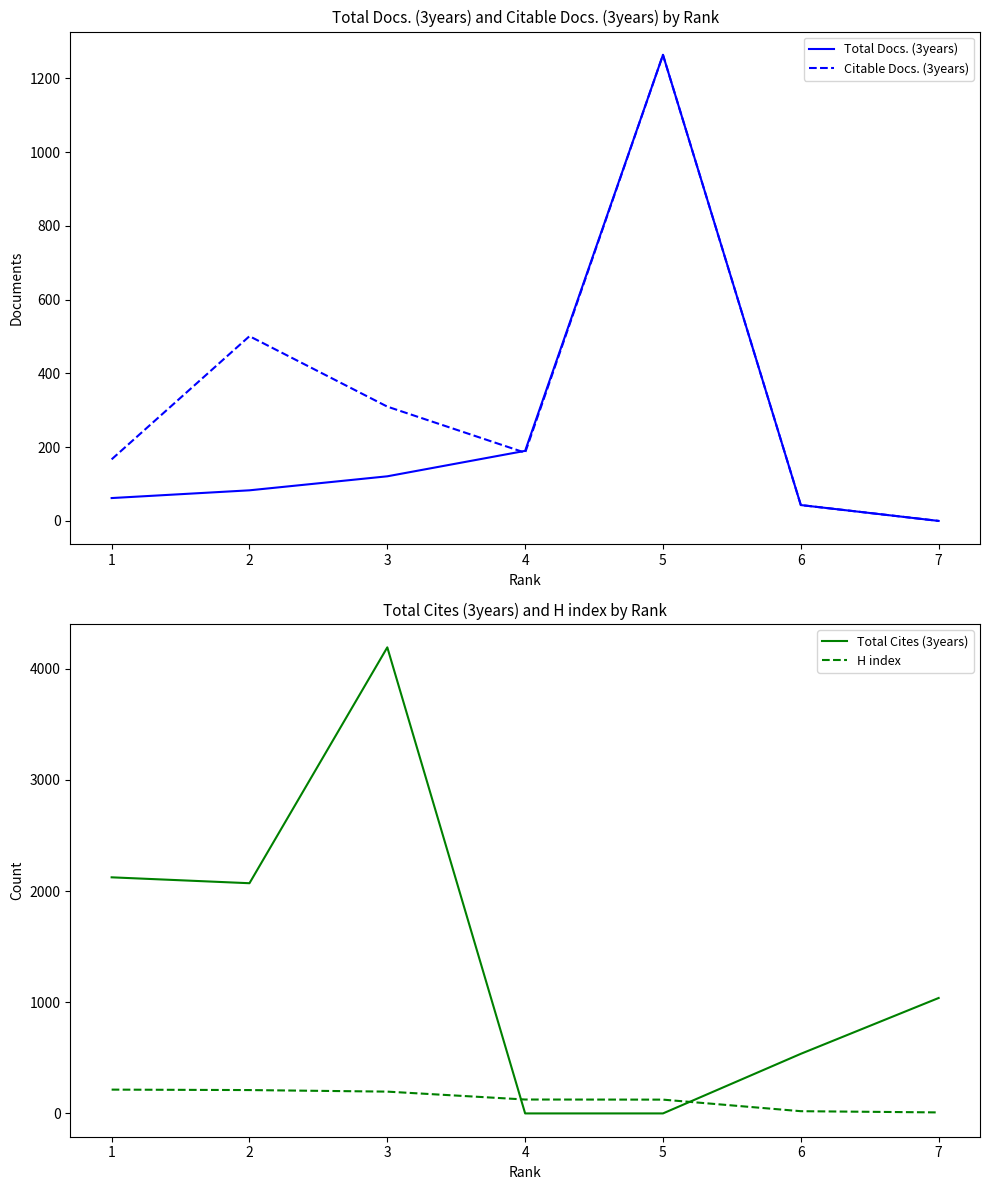

The value of Citable Docs. (3years) at 5 is 1264. True or false?

True